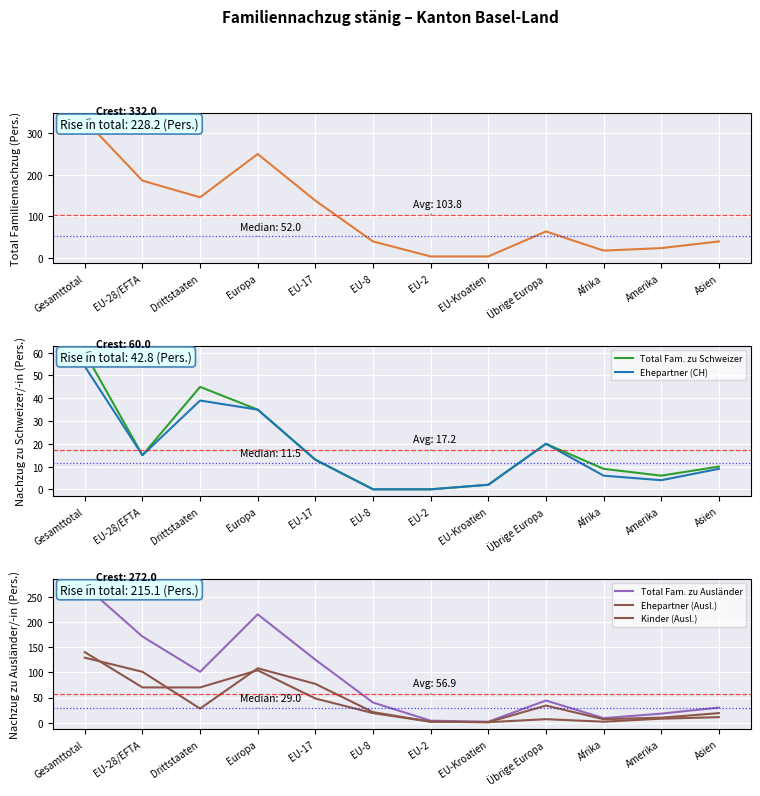

What is the approximate value of Ehepartner (Ausl.) at Übrige Europa, to the nearest 5?

35